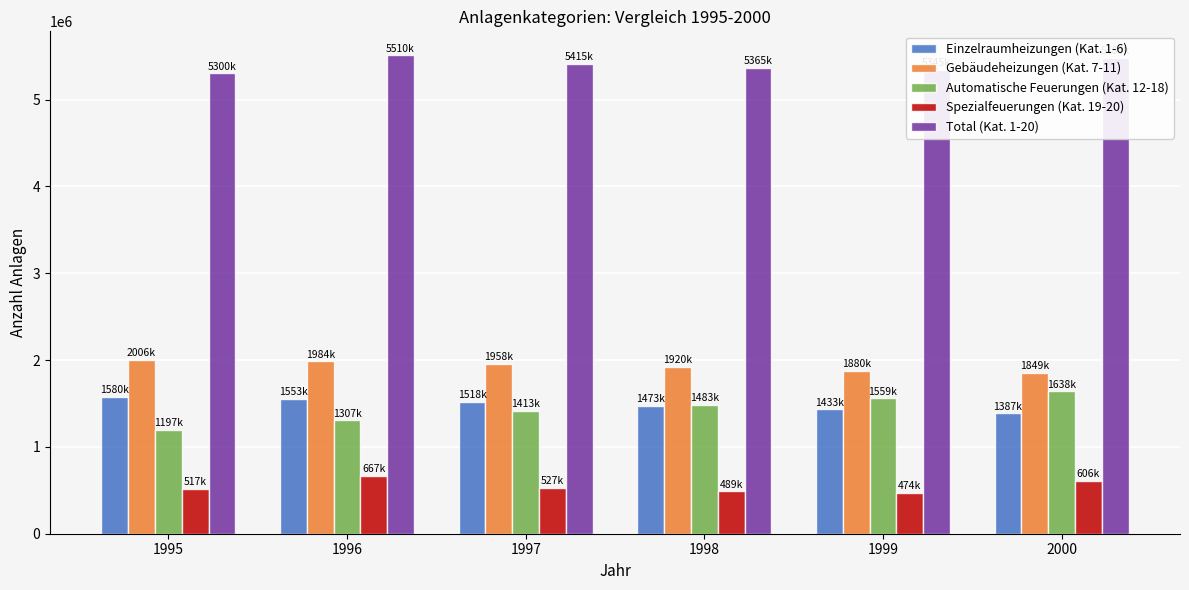

Is it true that Einzelraumheizungen (Kat. 1-6) equals 1387382 at 2000?

True